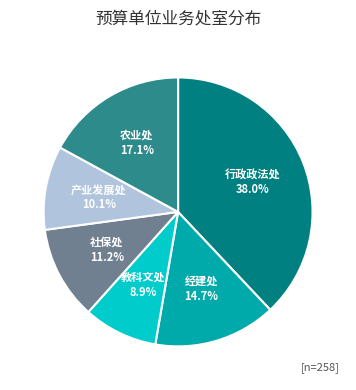

Does 产业发展处 represent more than half of the total?

No